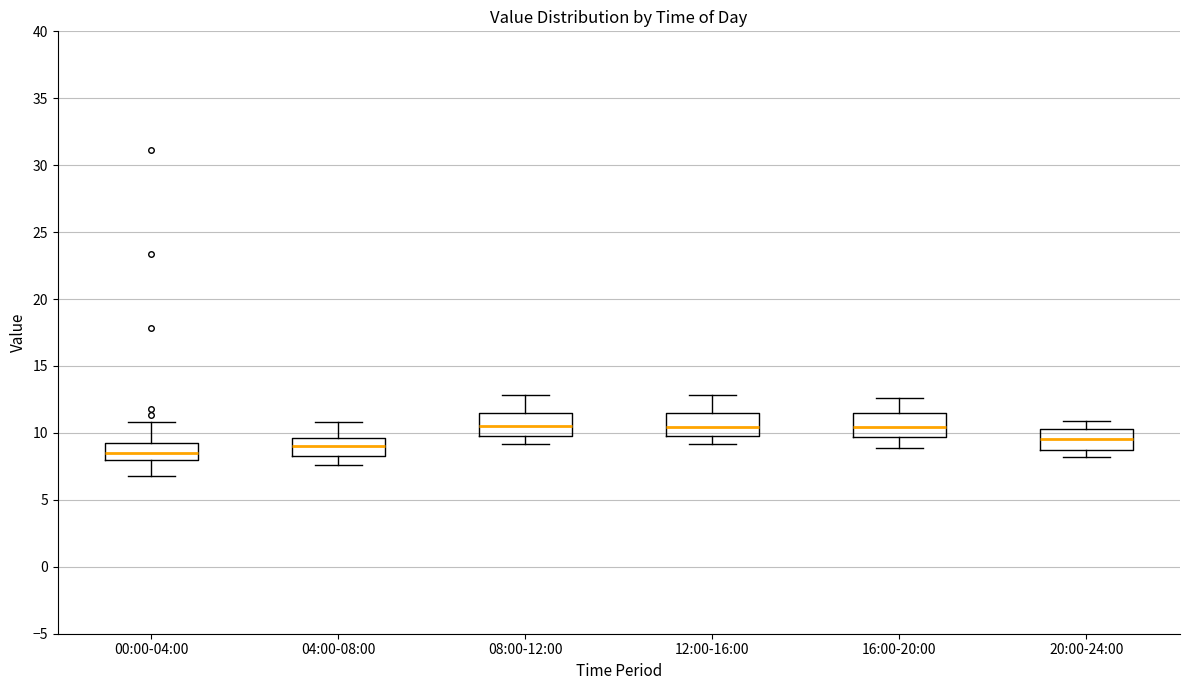

Reading left to right, read every box against the y-axis: the position of its median line, the range the box covers, and the ends of its whiskers. The values are not printed on the chart, so give them approximately, as read against the axis.

00:00-04:00: median 8.5, box 8.0 to 9.0, whiskers 7.0 to 11.0
04:00-08:00: median 9.0, box 8.5 to 9.5, whiskers 7.5 to 11.0
08:00-12:00: median 10.5, box 10.0 to 11.5, whiskers 9.0 to 13.0
12:00-16:00: median 10.5, box 10.0 to 11.5, whiskers 9.0 to 13.0
16:00-20:00: median 10.5, box 9.5 to 11.5, whiskers 9.0 to 12.5
20:00-24:00: median 9.5, box 8.5 to 10.5, whiskers 8.0 to 11.0